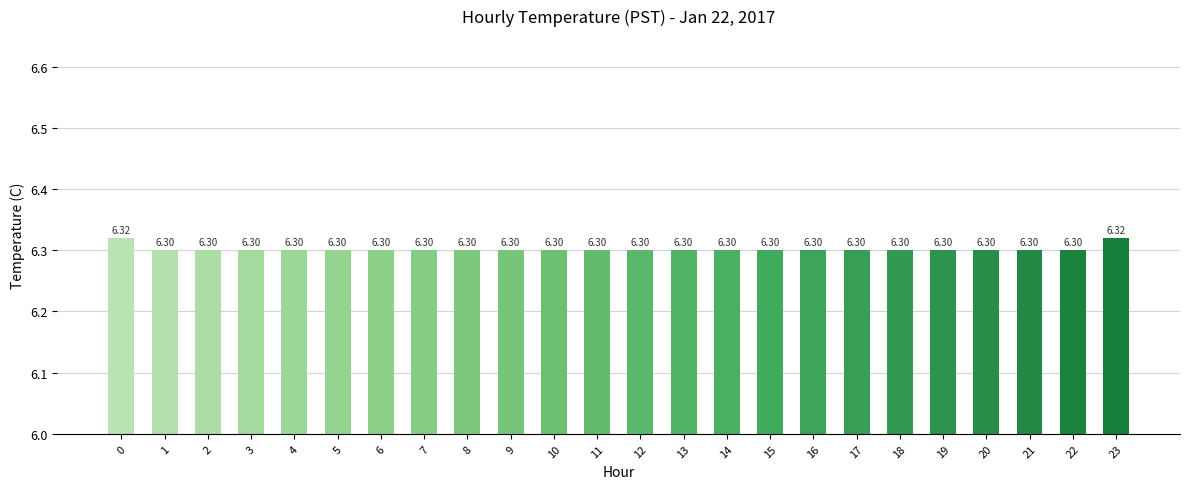

True or false: the data shows 11.3 at 22.

False